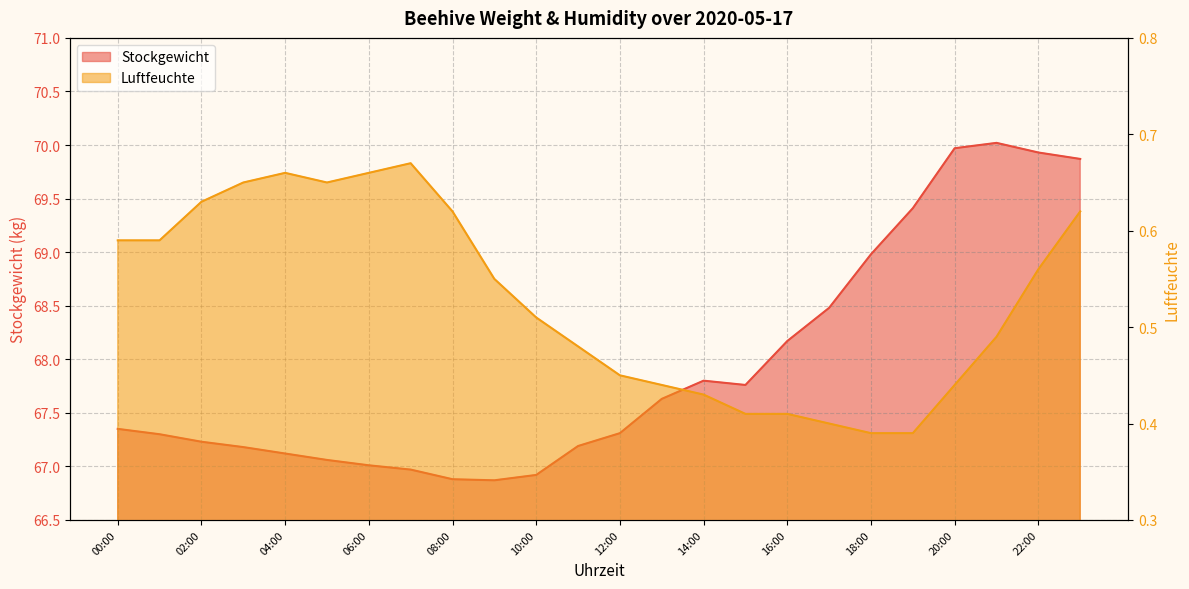

How many lines are shown in the chart?

2